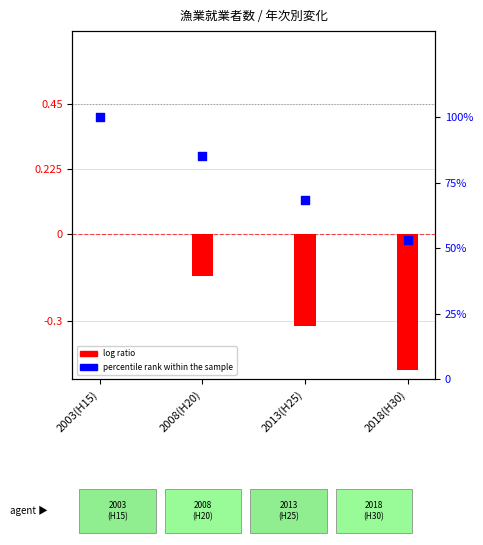

At which category is the sum across all series the highest?

2003(H15)